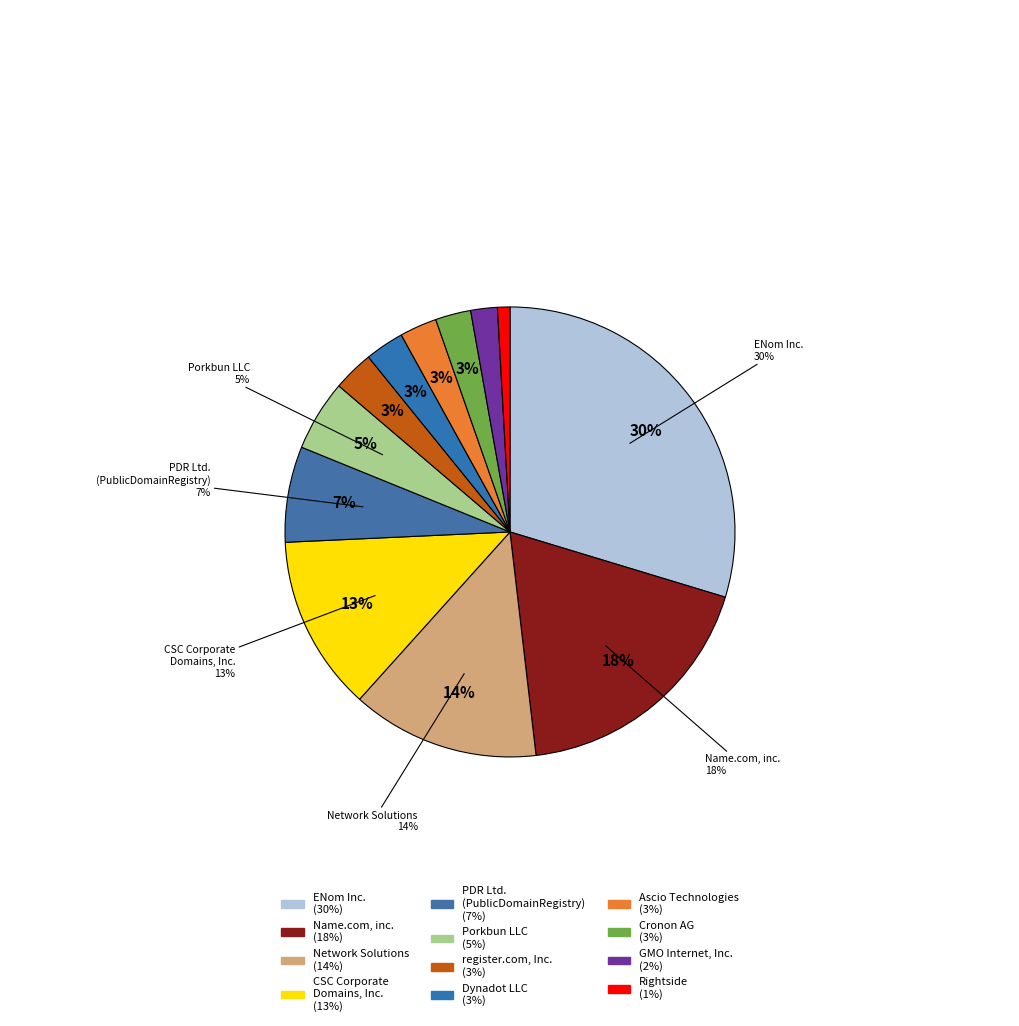

Does any single category account for the majority?

No